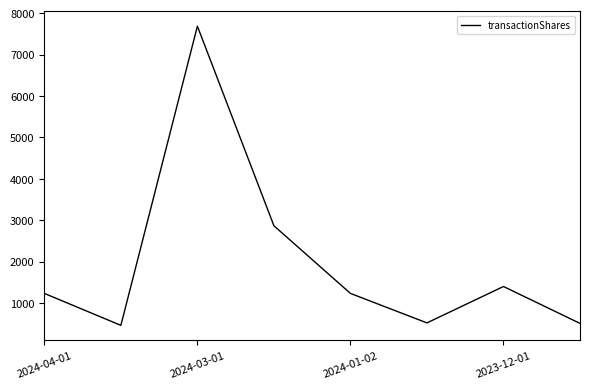

How many interior local valleys (lower than both neighbors) does the data have?

2